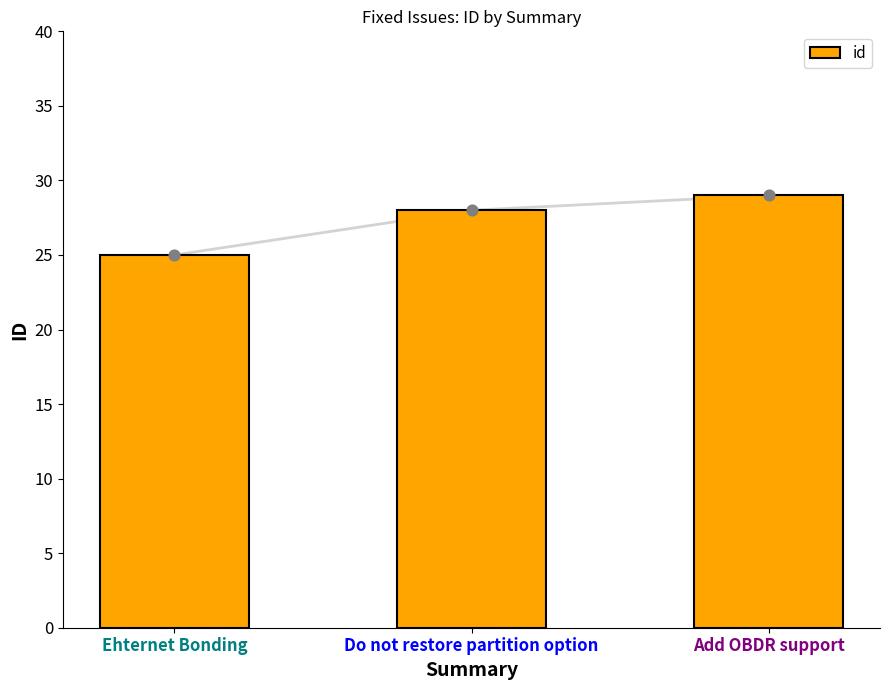

What is the change in value from Ehternet Bonding to Do not restore partition option?

+3